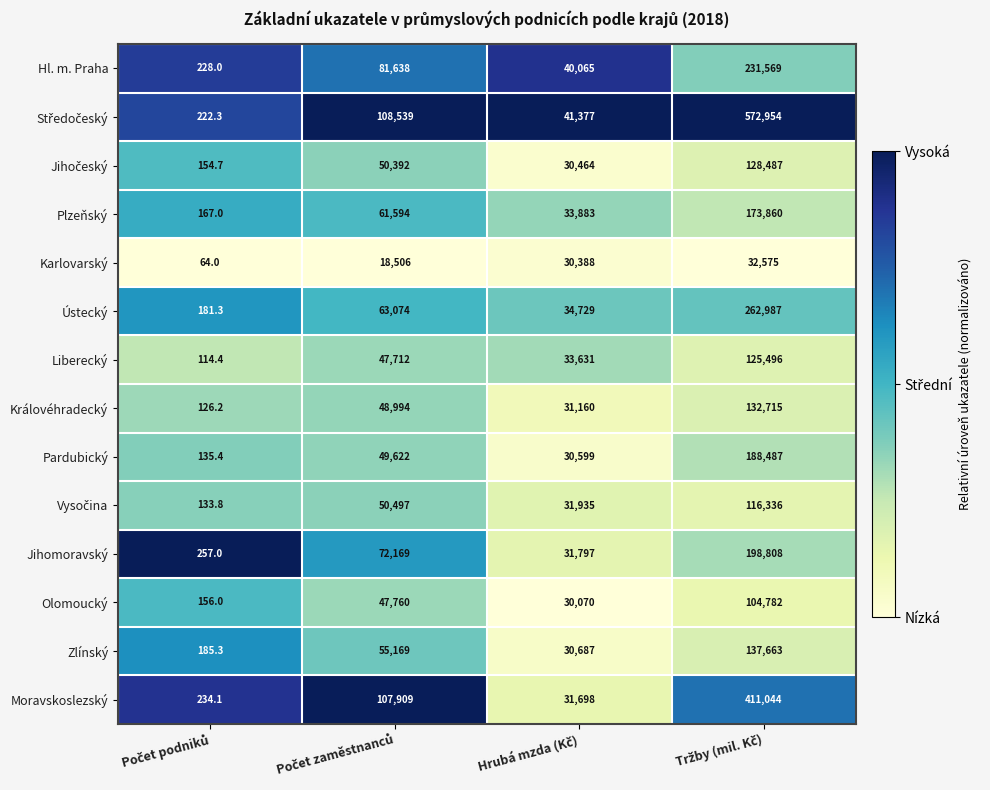

What is the difference between the maximum and minimum values in the Liberecký series?

125381.6